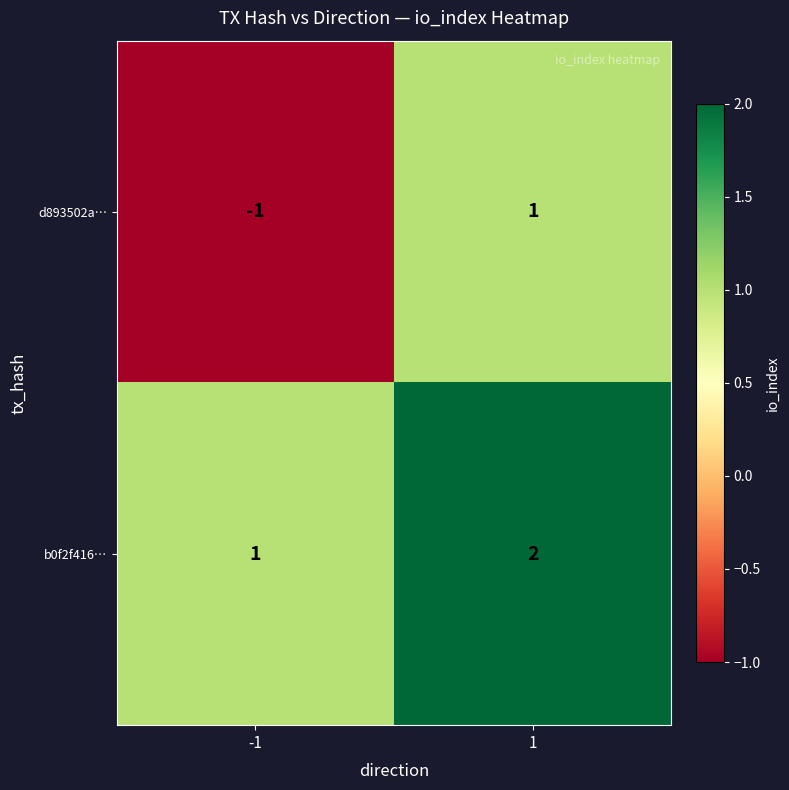

What is the total value across all series at 1?

3